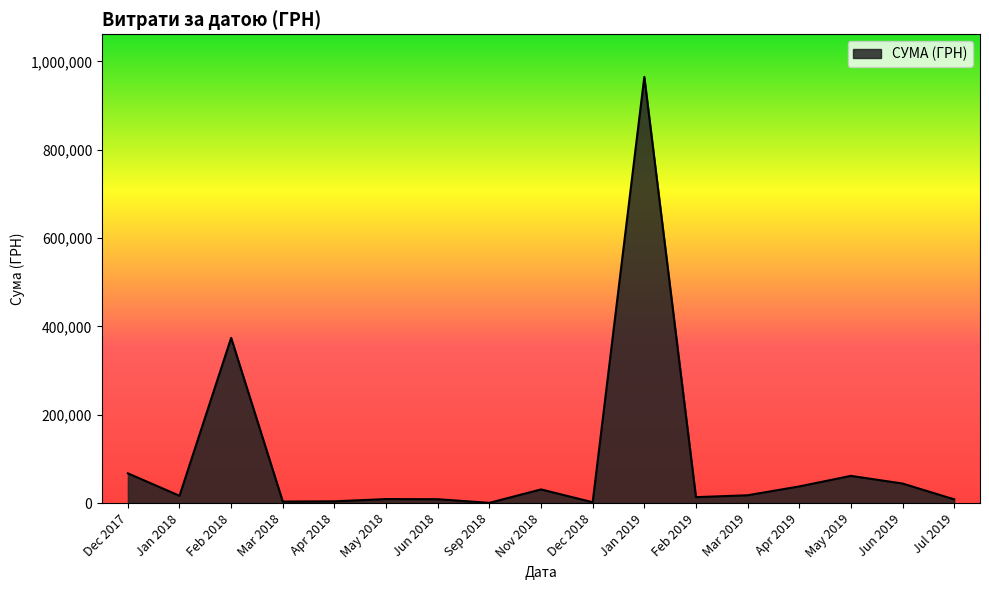

Which label corresponds to the largest value in the chart?

Jan 2019